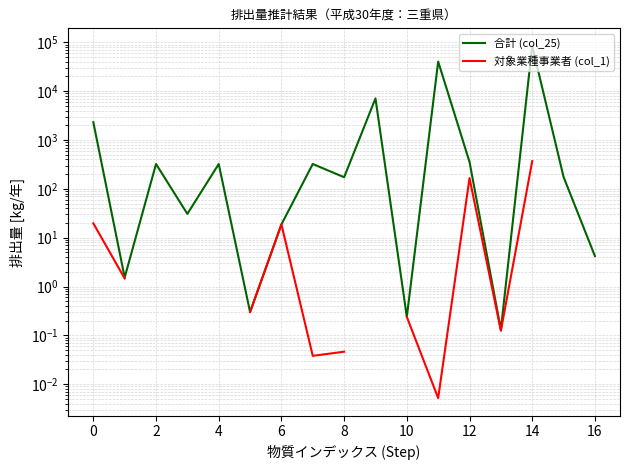

True or false: 対象業種事業者 (col_1) has a value of 533.7 at 14.

False